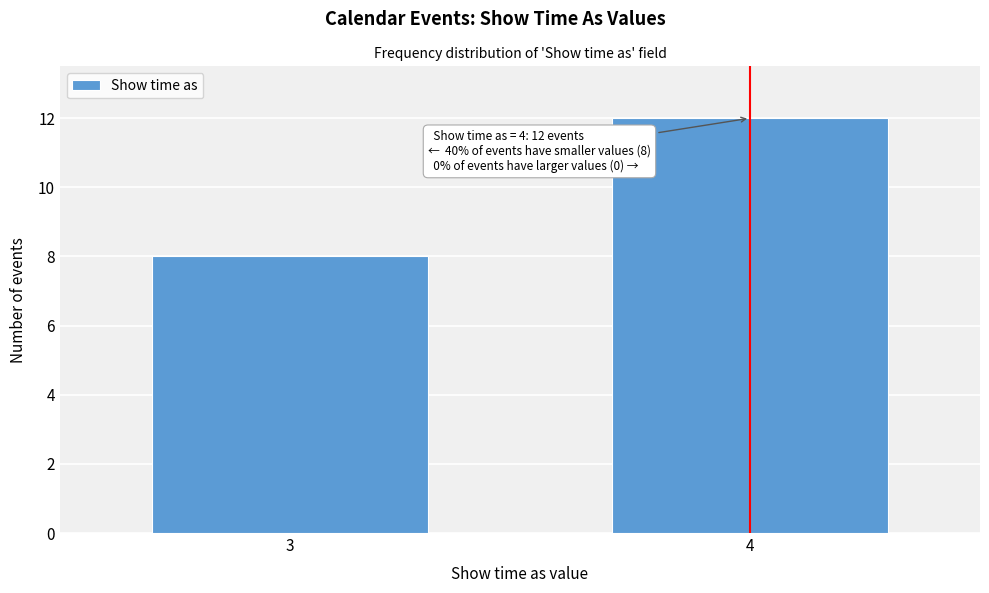

Reading left to right, transcribe all the data shown in this chart.

8	12